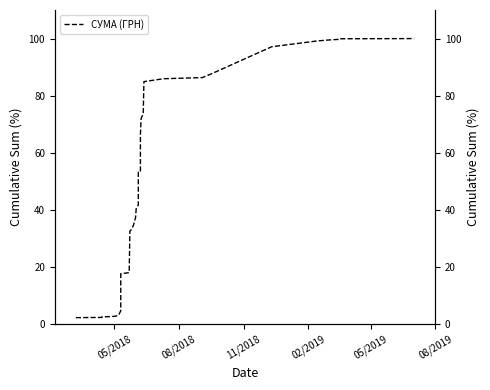

Which label corresponds to the smallest value in the chart?

05/2018